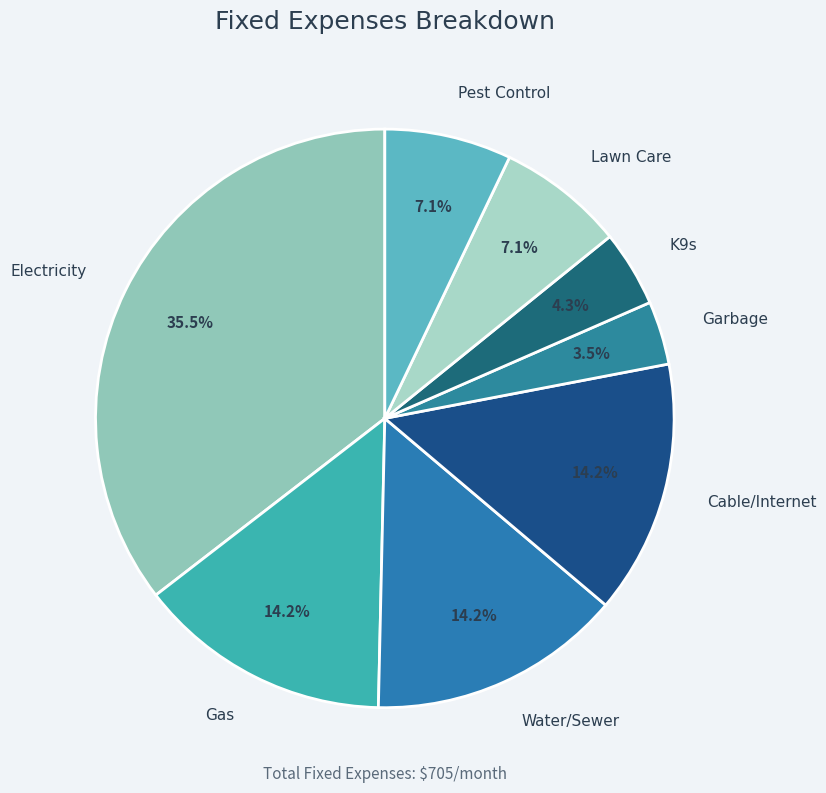

How many slices are in this pie chart?

8